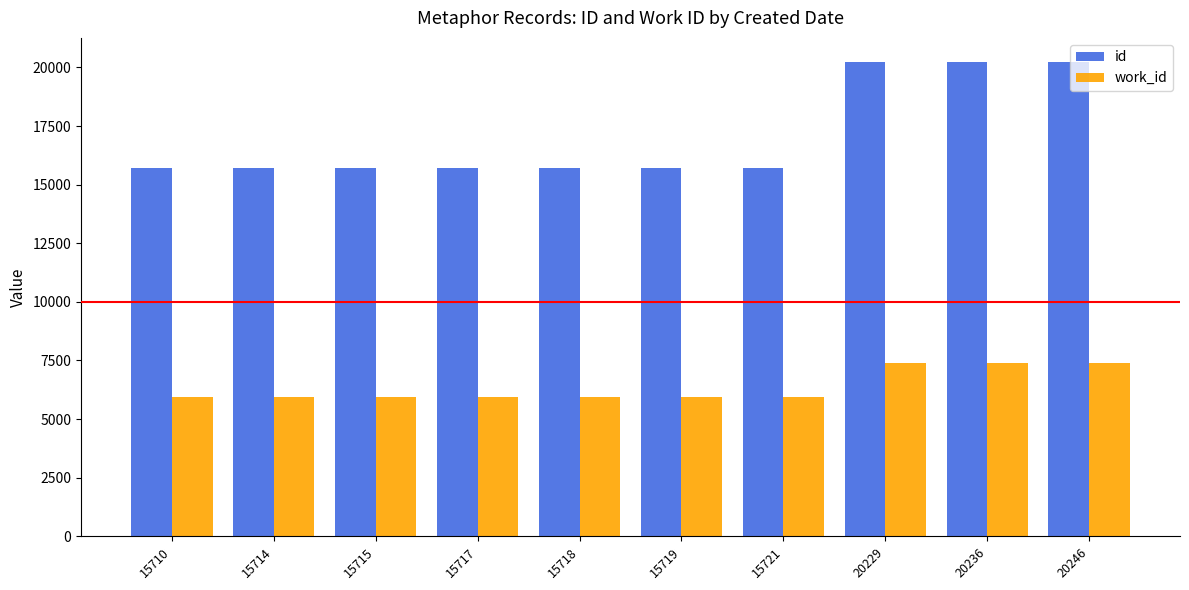

At 15721, list the series in order from smallest to largest.

work_id, id